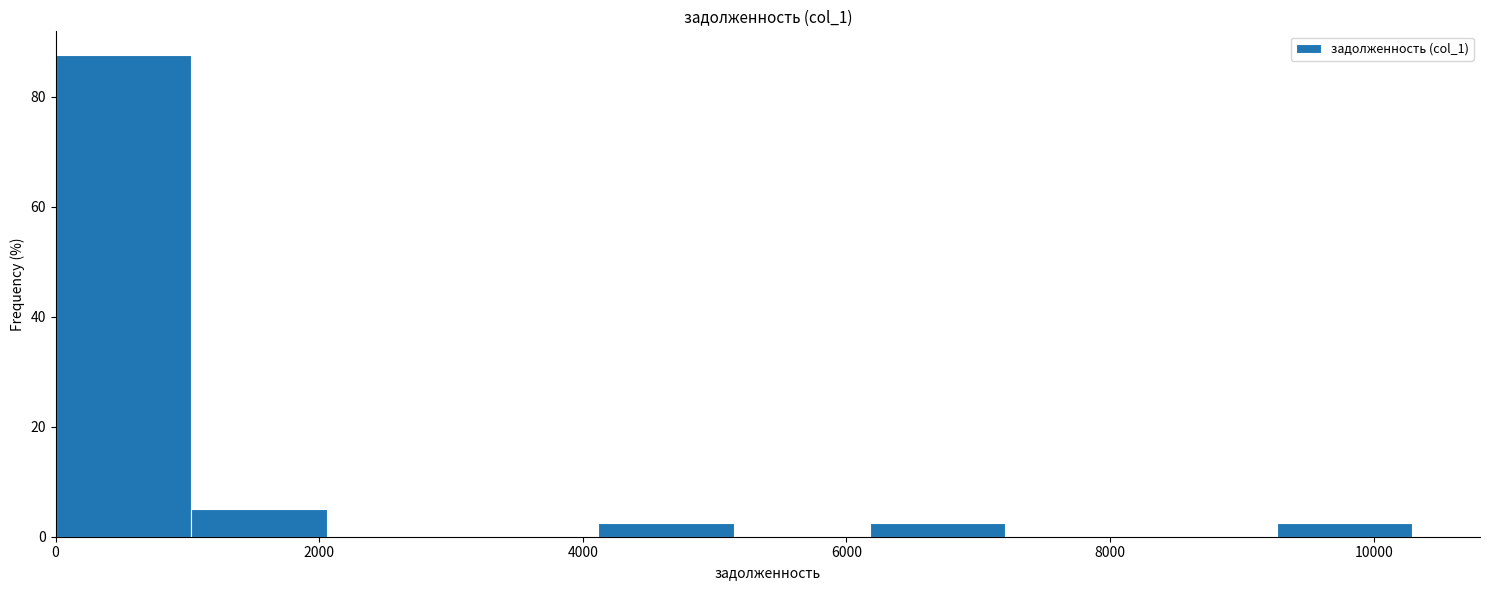

Reading left to right, transcribe this chart: for each bar, give the range it covers on the x-axis and its height. Neither the bar edges nor the heights are printed on the chart, so give them approximately, as read against the axes.

0 to 1000: 88
1000 to 2000: 6
2000 to 3000: 0
3000 to 4200: 0
4200 to 5200: 2
5200 to 6200: 0
6200 to 7200: 2
7200 to 8200: 0
8200 to 9200: 0
9200 to 10200: 2